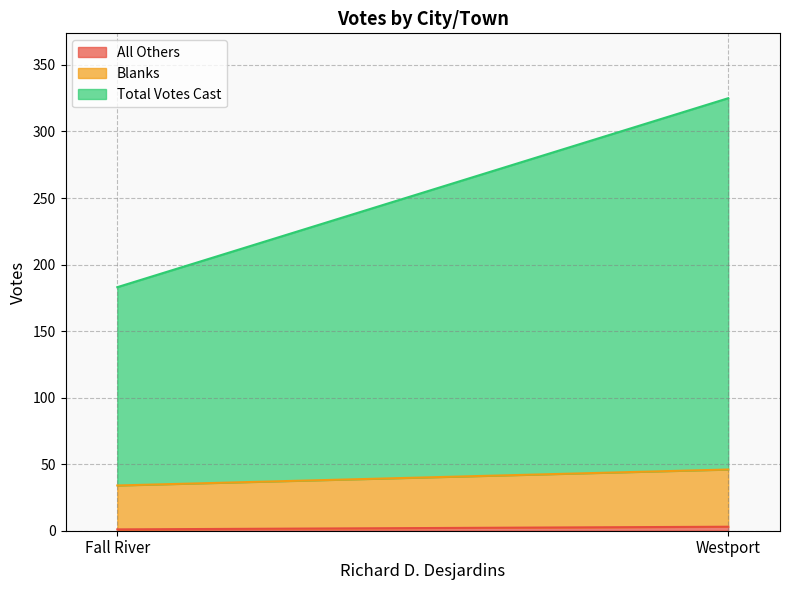

Reading left to right, transcribe all the data shown in this chart.

All Others: Fall River=1	Westport=3
Blanks: Fall River=33	Westport=43
Total Votes Cast: Fall River=149	Westport=279